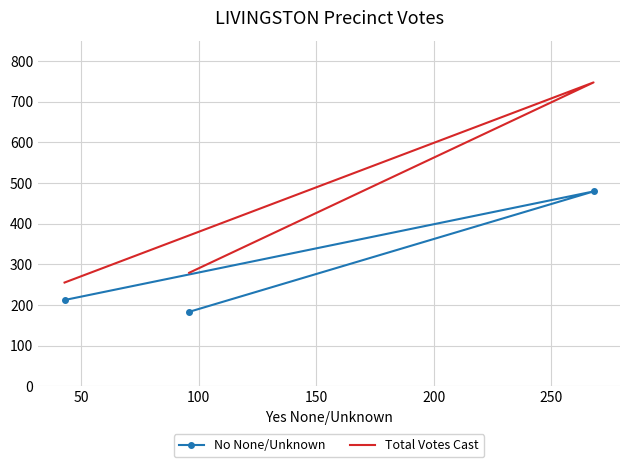

Which series changed the most between 50 and 100?

Total Votes Cast